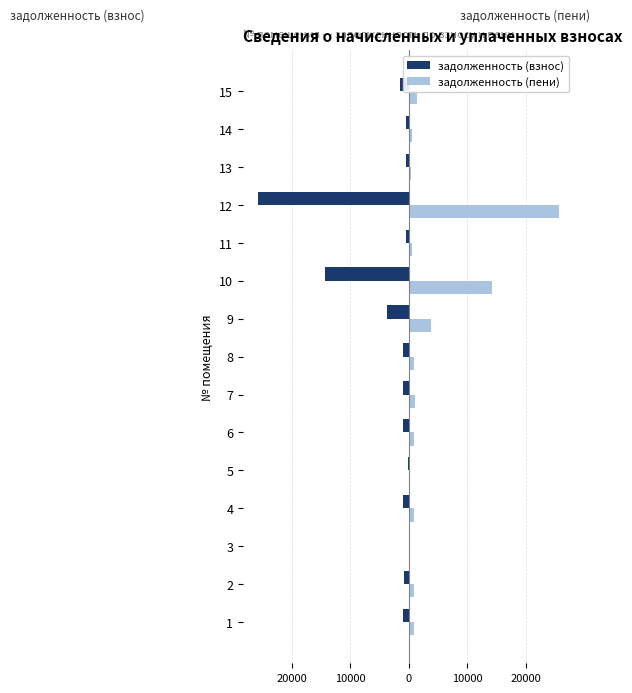

What are all the series names shown in the legend?

задолженность (взнос), задолженность (пени)